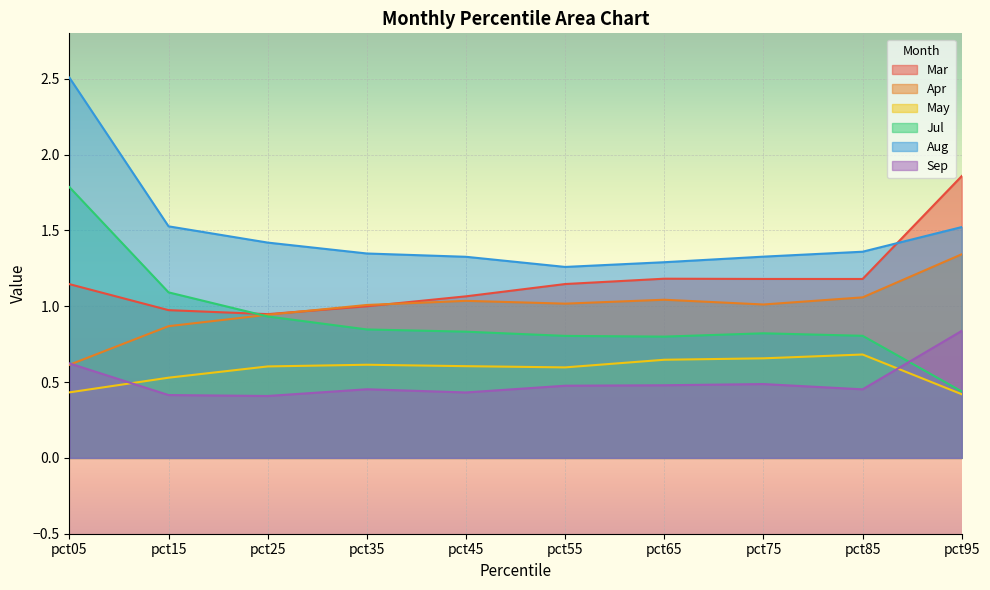

What is the sum of the Mar values at pct65 and pct85?

2.4